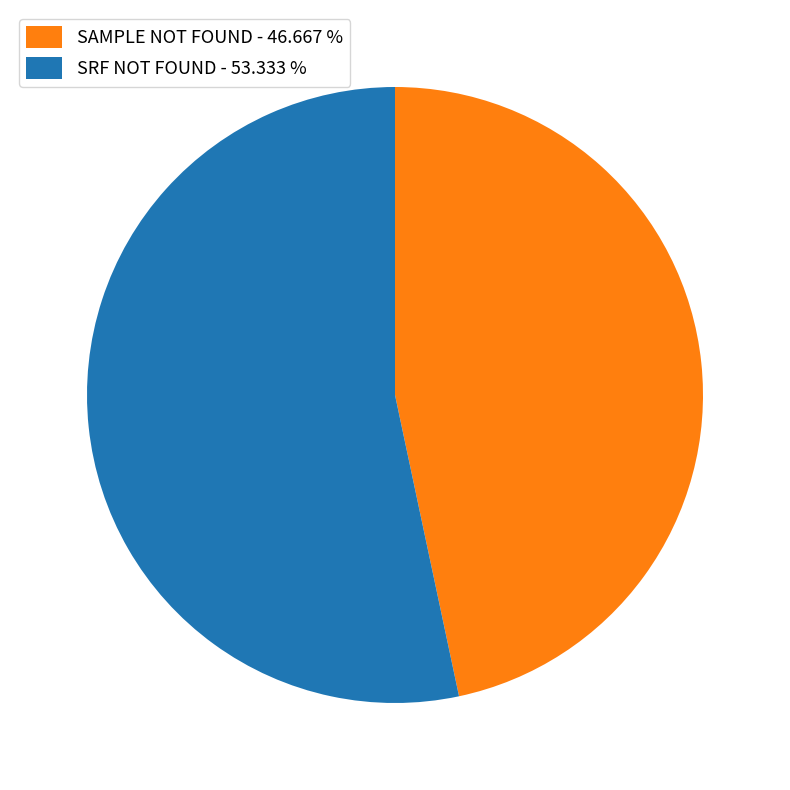

What is the ratio of the value at SAMPLE NOT FOUND to the value at SRF NOT FOUND?

0.9